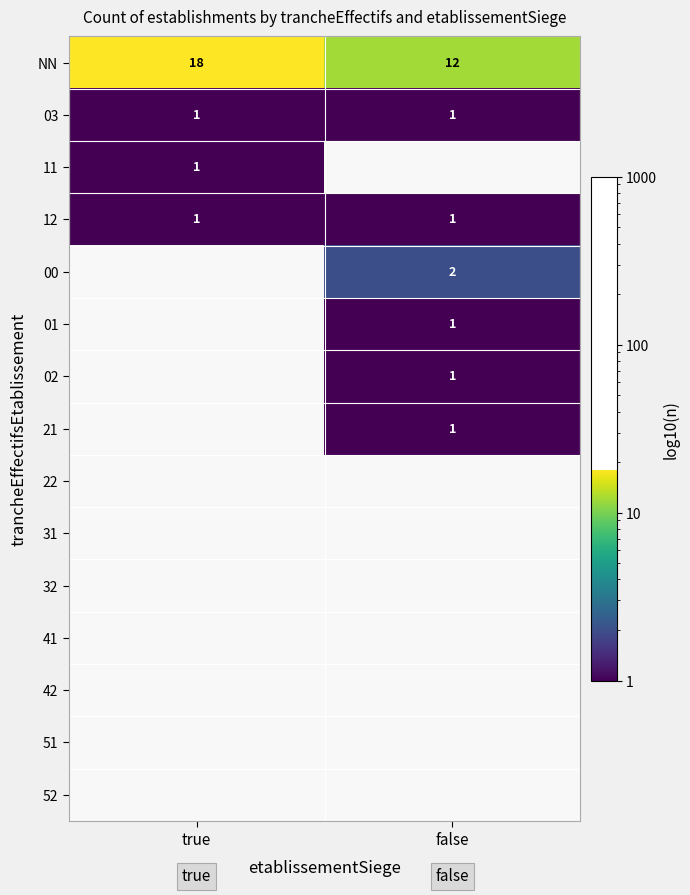

What is the maximum value shown in the chart?

18.0